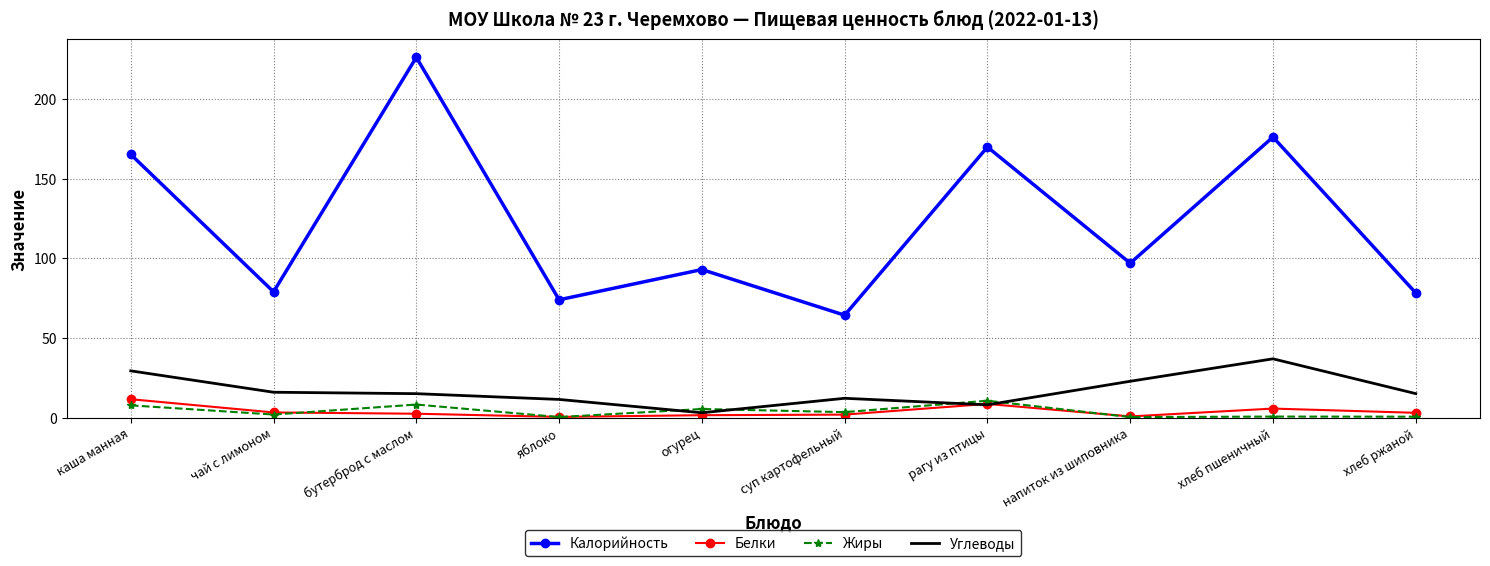

At which label does Жиры reach its peak?

рагу из птицы